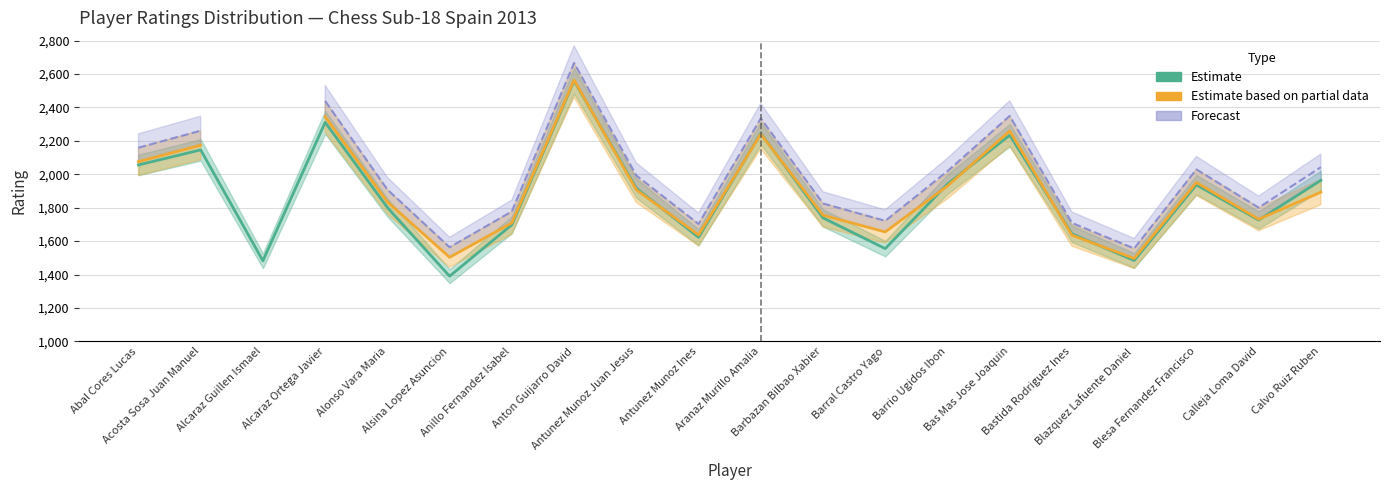

What is the sum of the FIDE Elo (Estimate based on partial data) values at Blesa Fernandez Francisco and Barbazan Bilbao Xabier?

3706.0